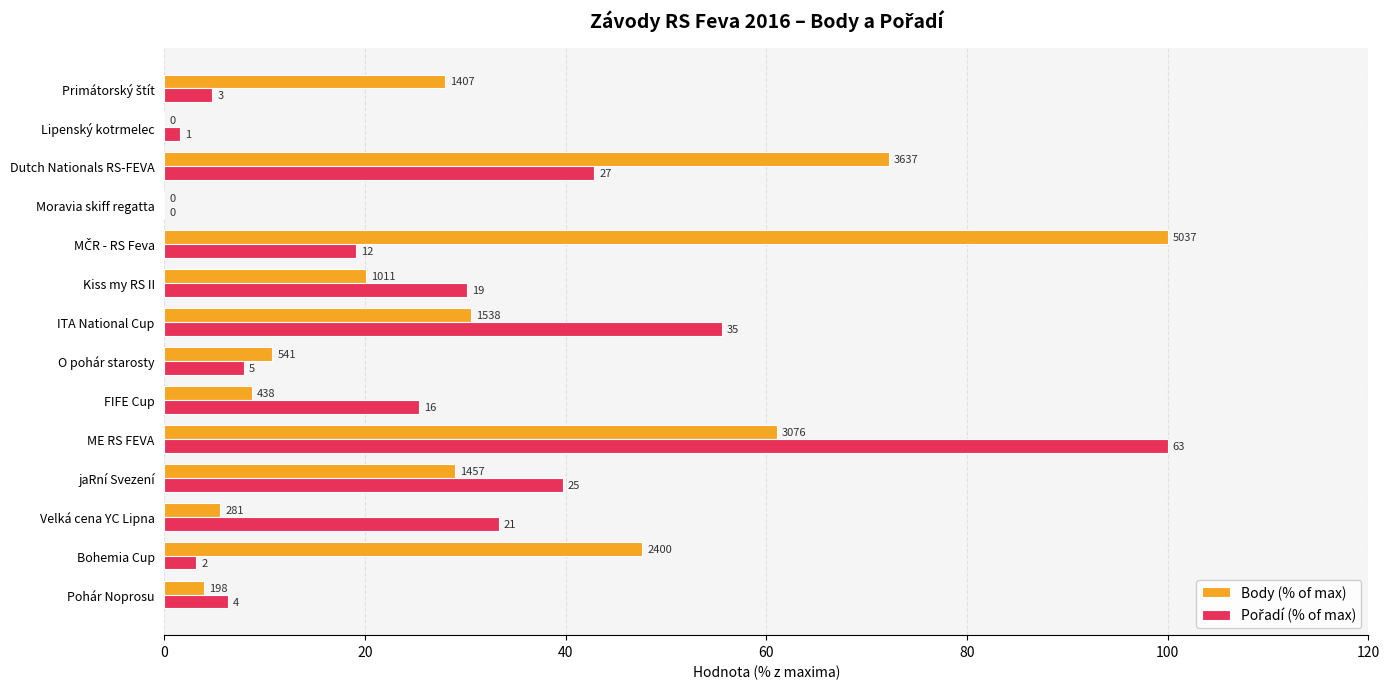

How many bars are there in total?

28